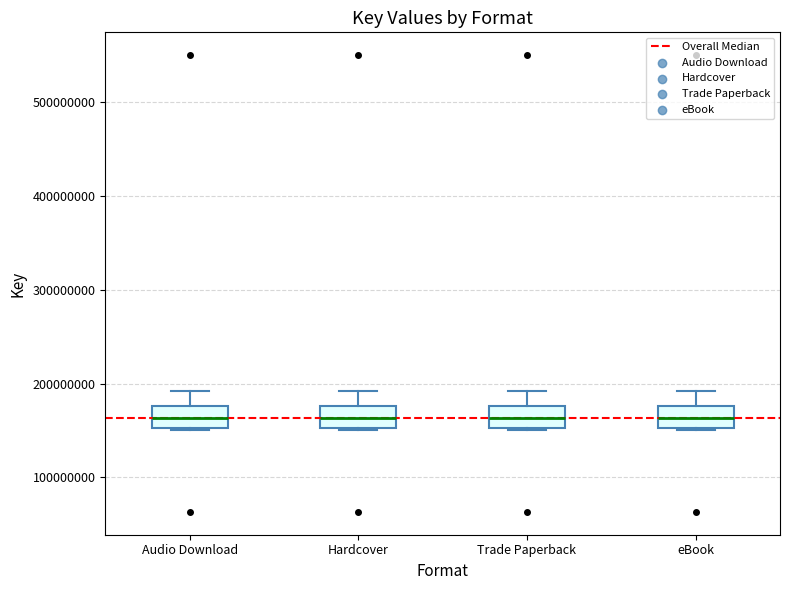

Where is the upper edge of the box for Audio Download on the y-axis? The values are not printed on the chart, so give them approximately, as read against the axis.

180000000